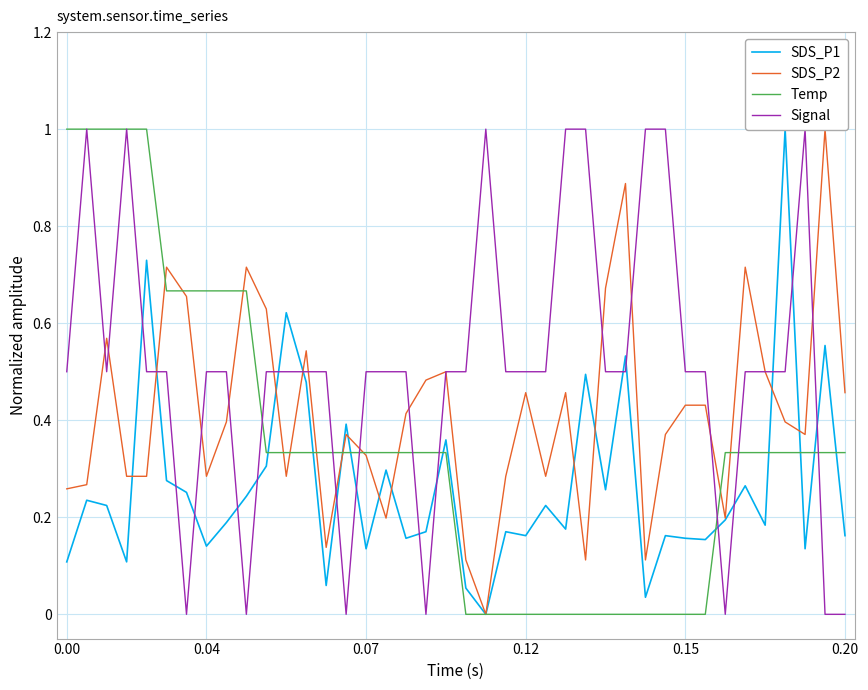

True or false: Signal and SDS_P2 intersect in this chart.

True